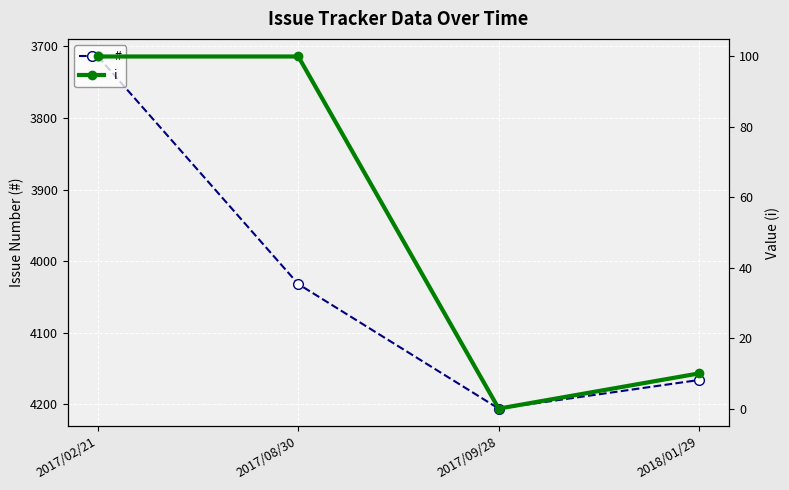

The # series shows 4032 at 2017/08/30. True or false?

True